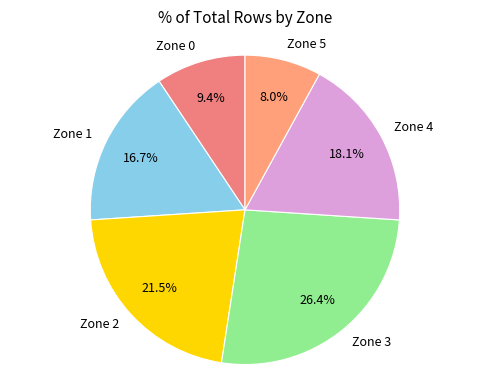

Which has a higher value, Zone 4 or Zone 1?

Zone 4